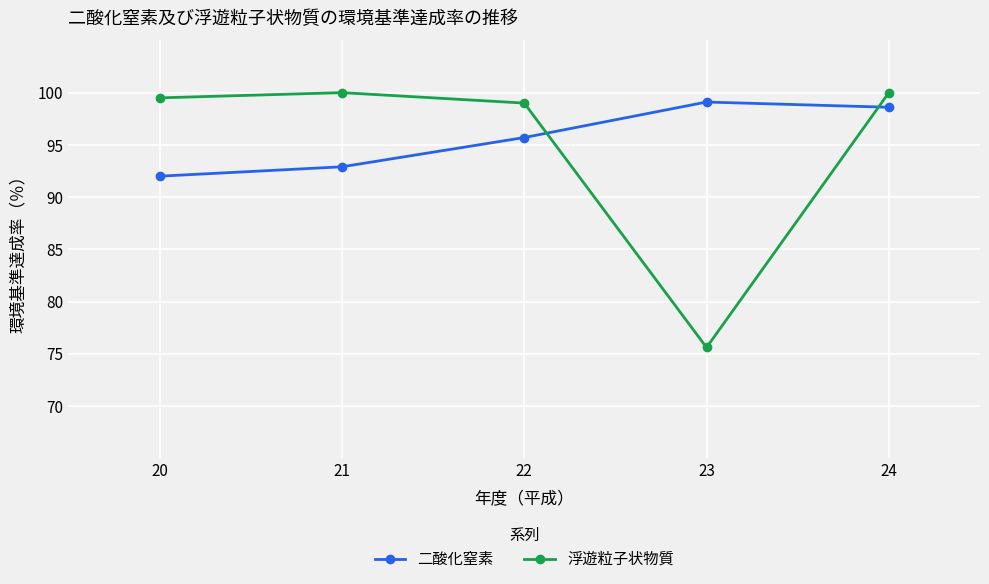

True or false: 浮遊粒子状物質 and 二酸化窒素 intersect in this chart.

True